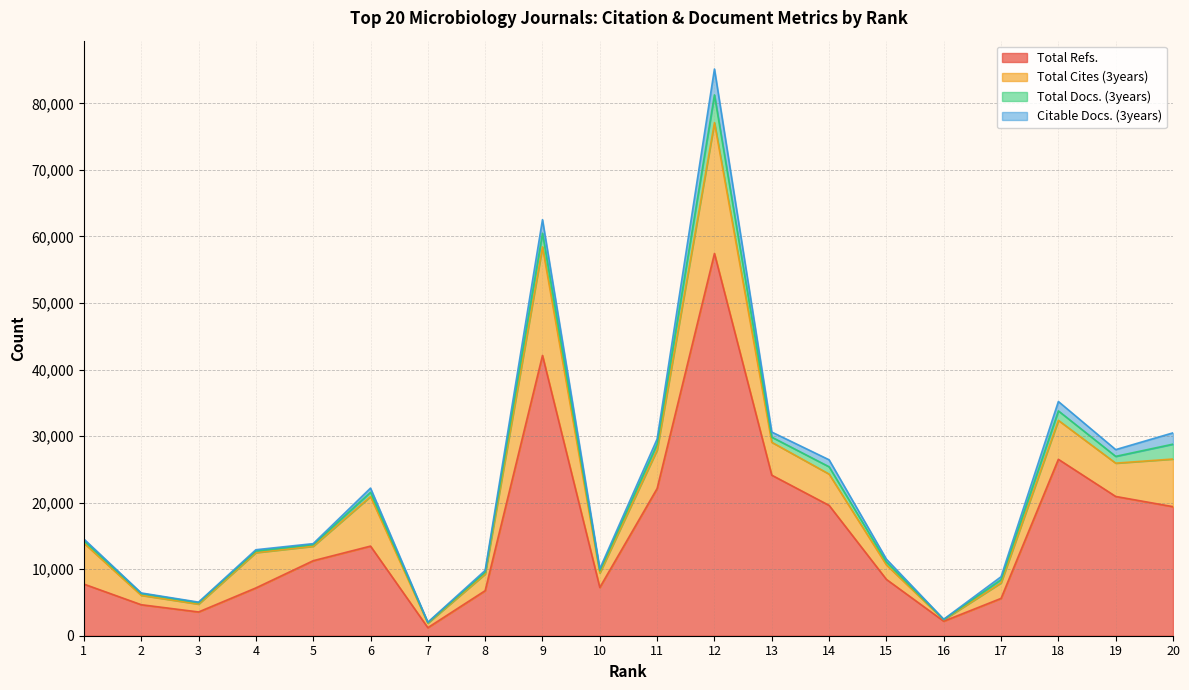

At which category does Total Docs. (3years) reach its first local peak?

6